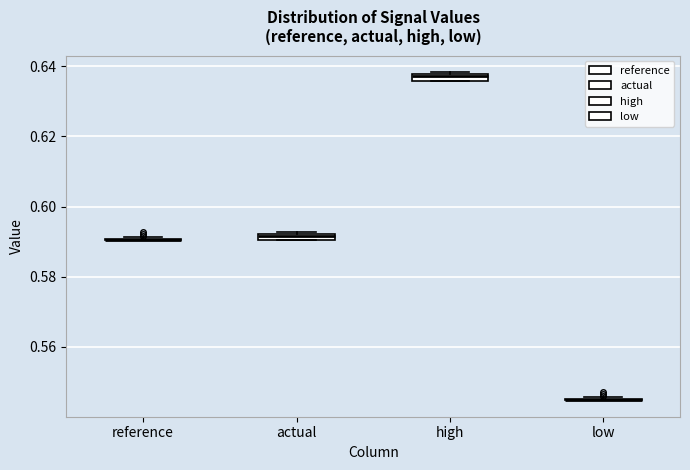

Where is the upper edge of the box for high on the y-axis? The values are not printed on the chart, so give them approximately, as read against the axis.

0.638